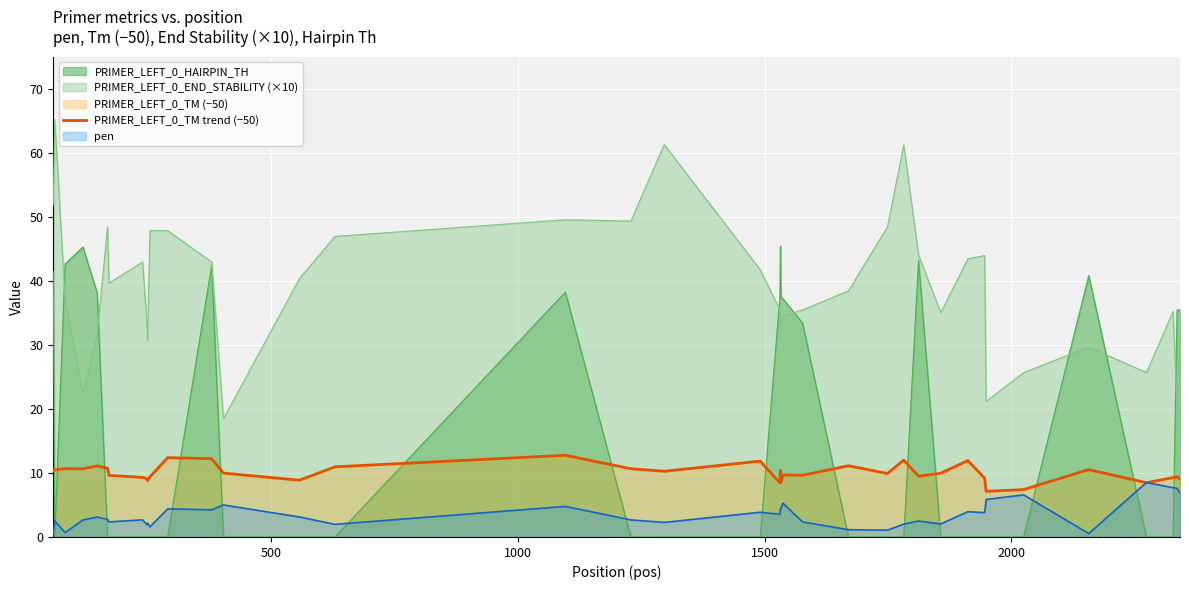

Which series has the largest total across all categories?

PRIMER_LEFT_0_END_STABILITY (×10)